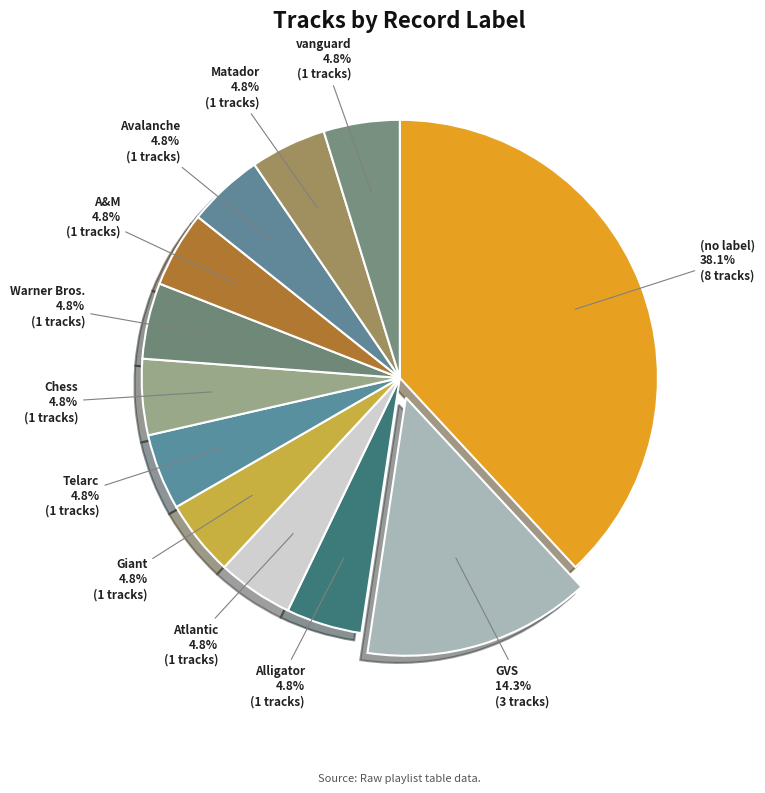

What is the largest slice in the pie chart?

(no label)